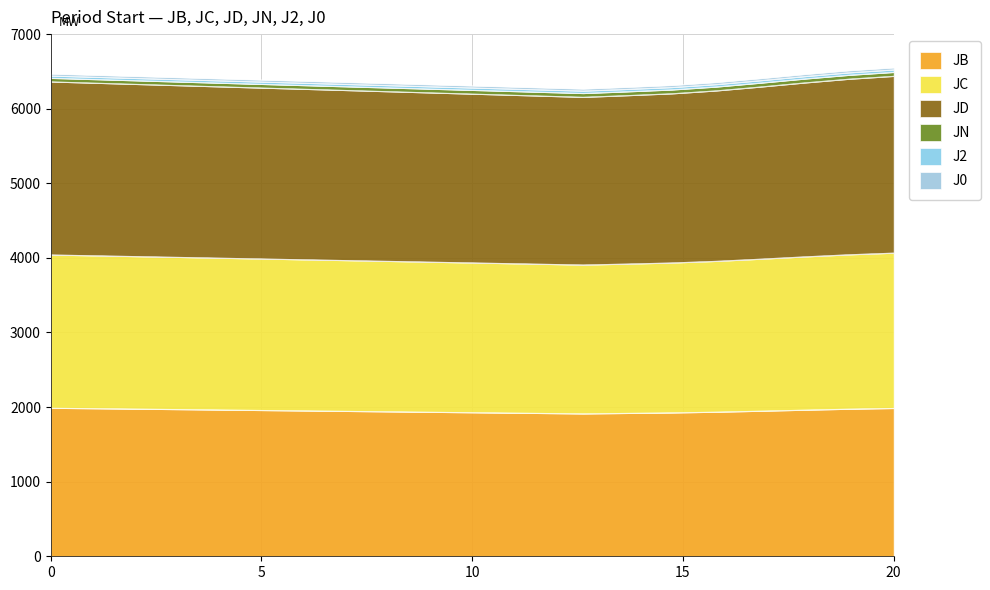

True or false: JC has a value of 9081.0 at 02:58.

False